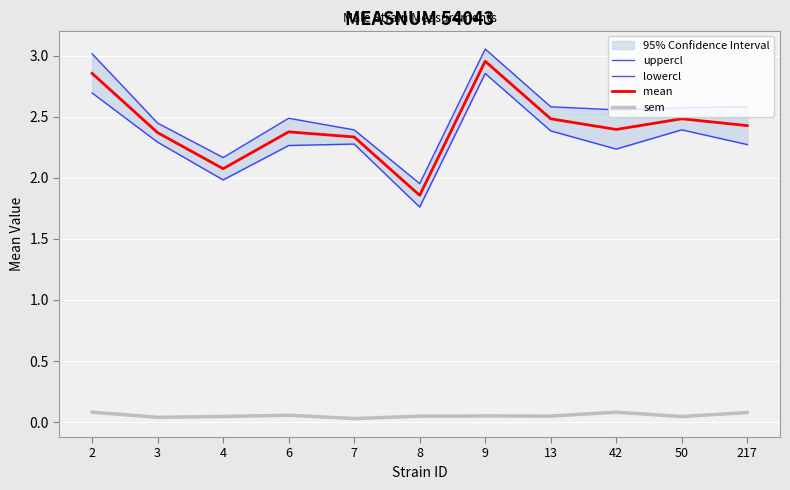

True or false: sem has a value of 0.1 at 42.

True